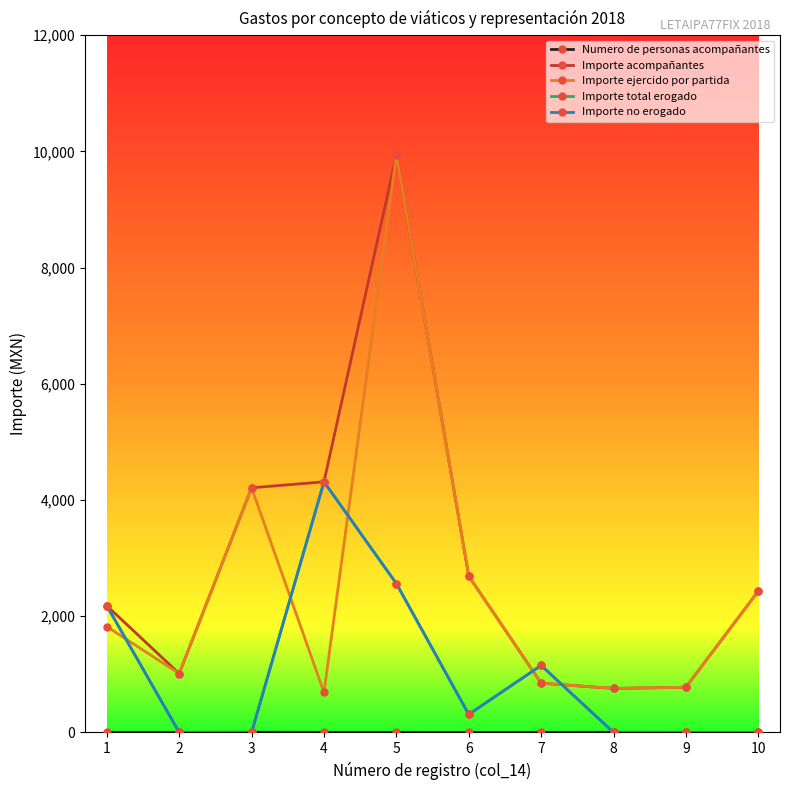

At how many categories does at least one series exceed 1468?

6